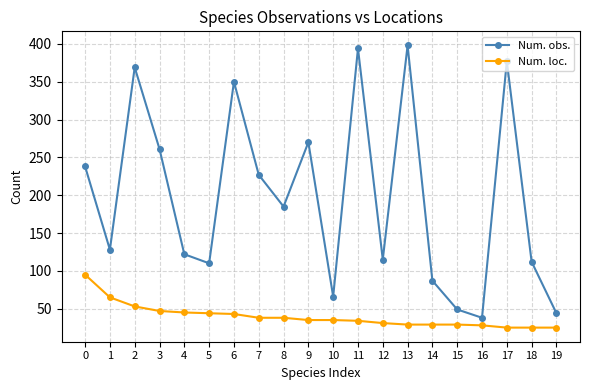

What is the difference between the maximum and minimum values in the Num. loc. series?

70